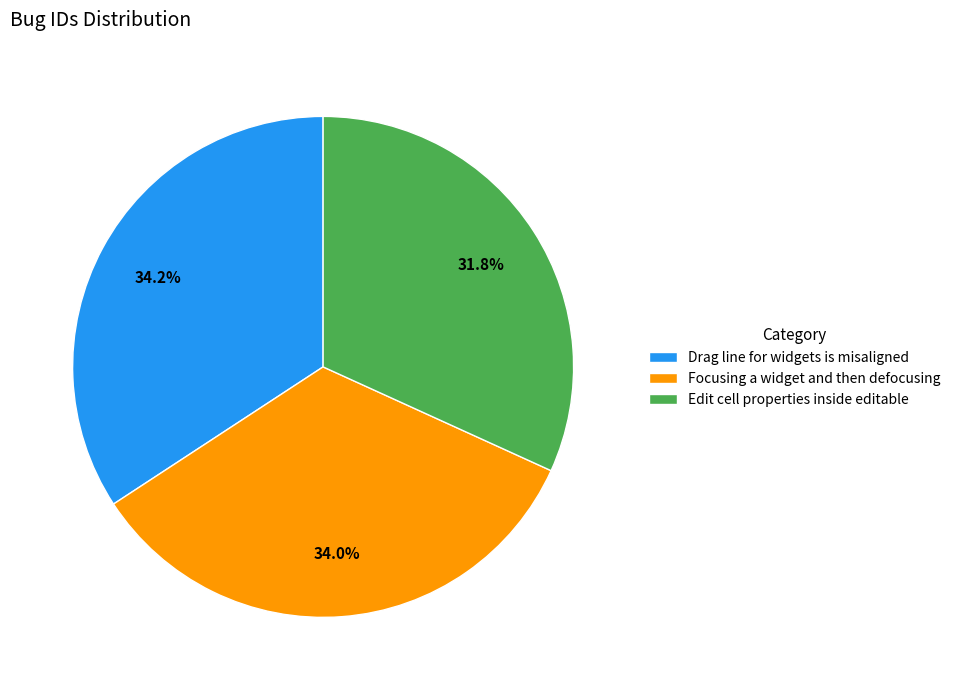

Does Edit cell properties inside editable account for over 50% of the chart?

No